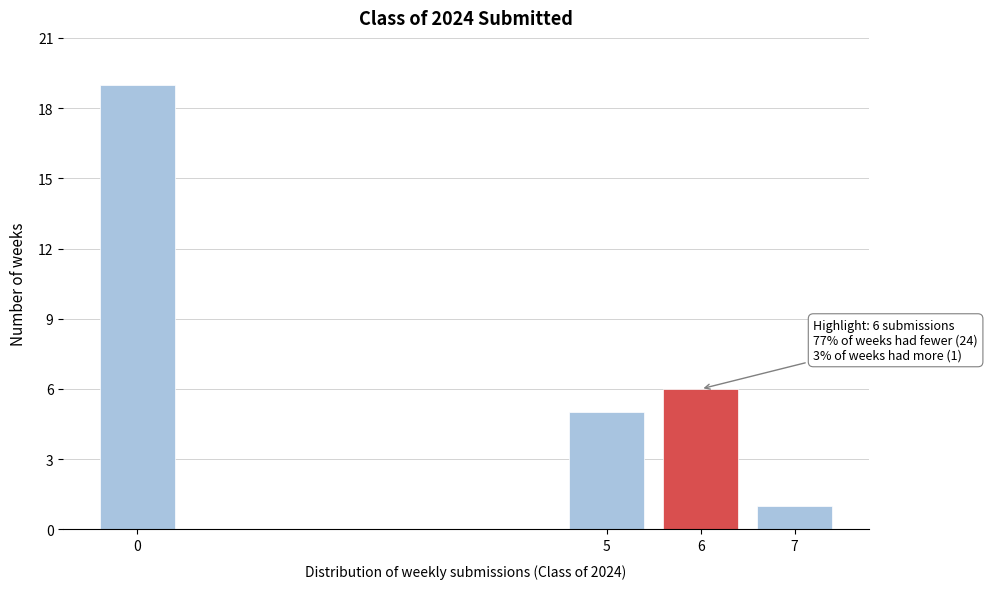

Reading left to right, transcribe all the data shown in this chart.

19	5	6	1